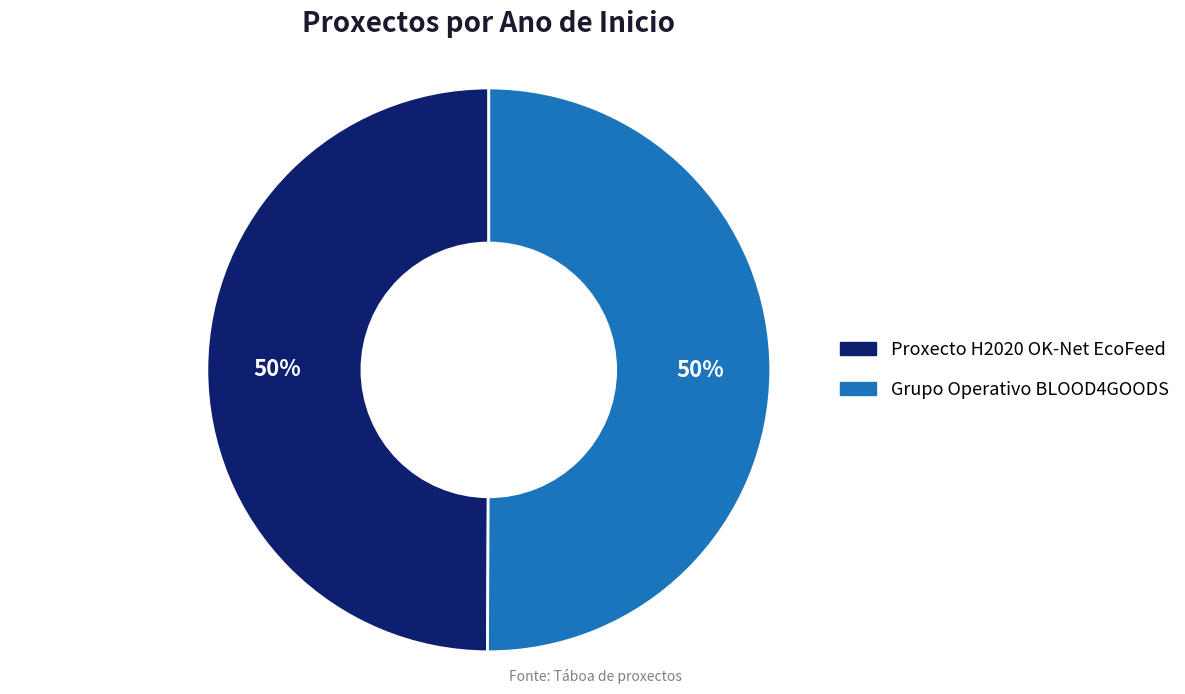

How many segments does this pie chart have?

2